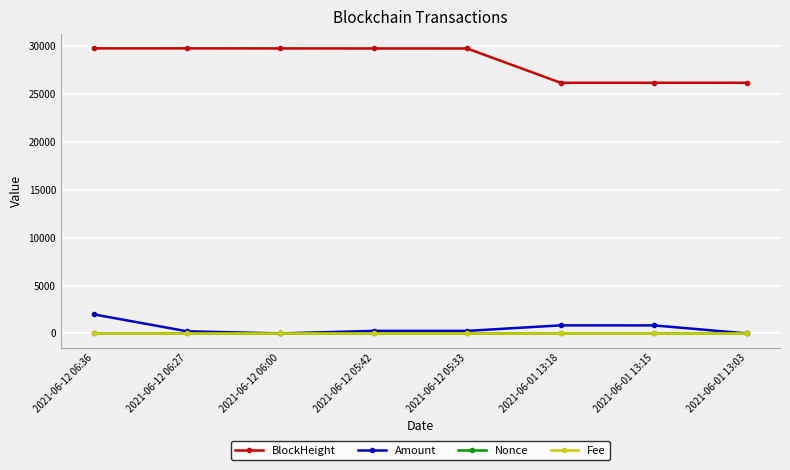

How many categories are shown in the chart?

8